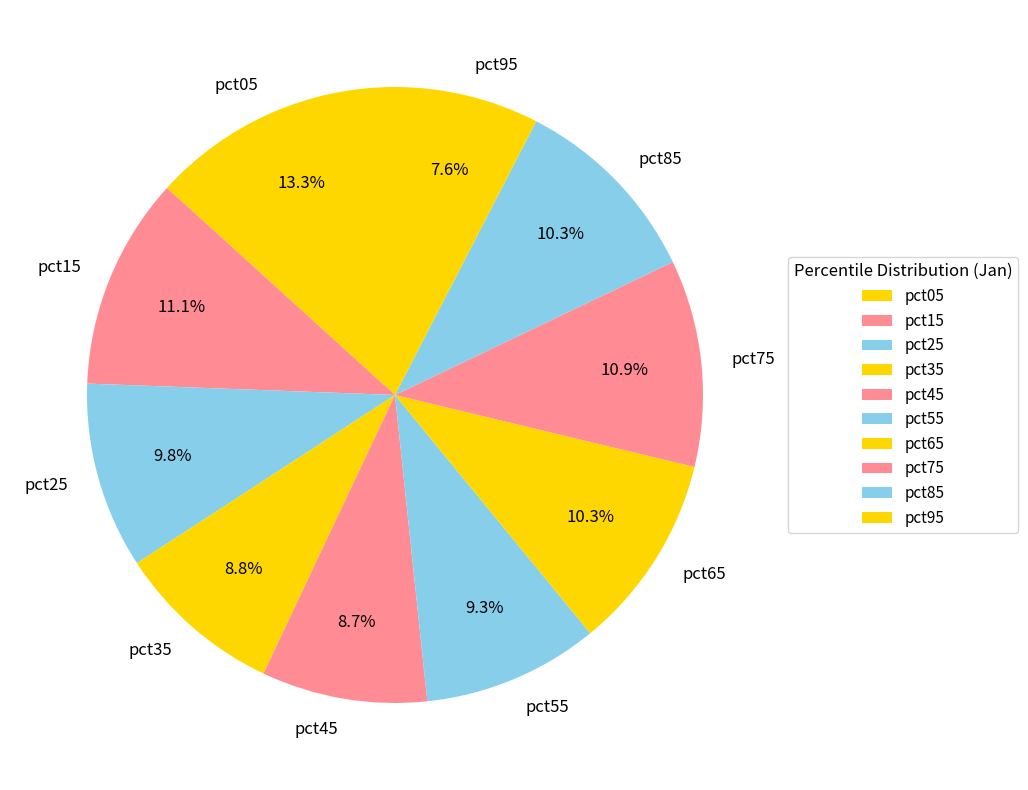

To the nearest percent, what percentage of the pie is pct85?

10%